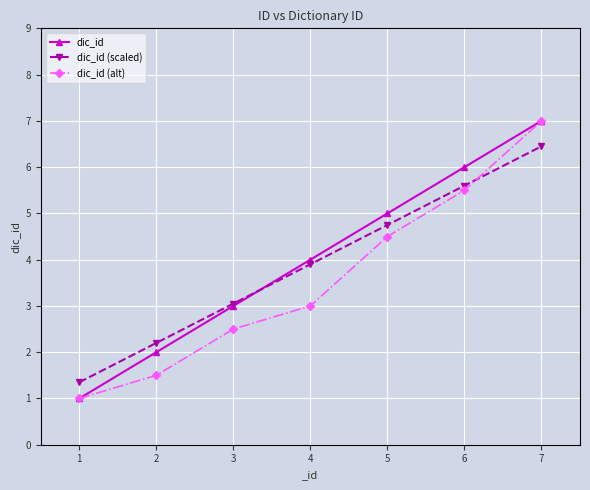

What is the approximate value of dic_id (alt) at 1?

1.0